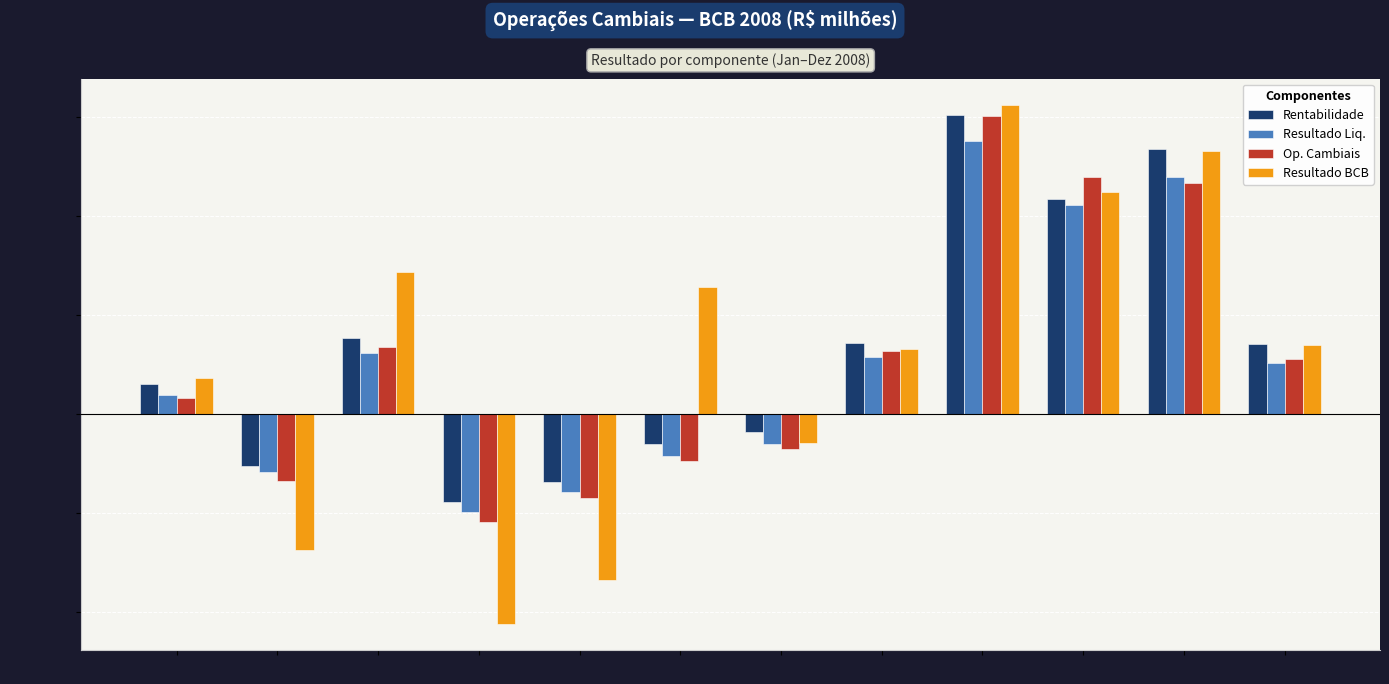

At which category is the sum across all series the highest?

Set